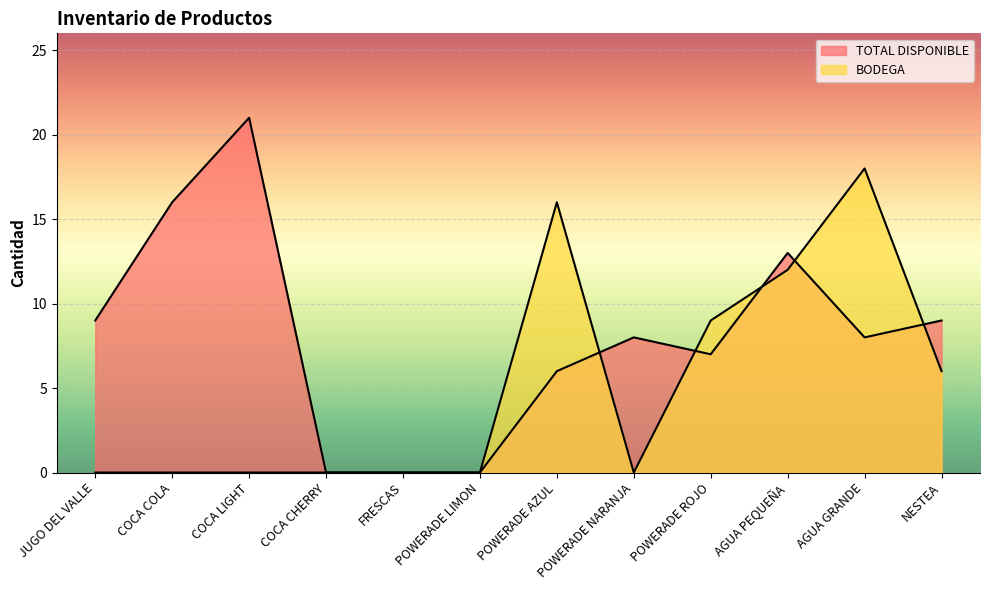

What is the difference between the maximum and minimum values in the BODEGA series?

18